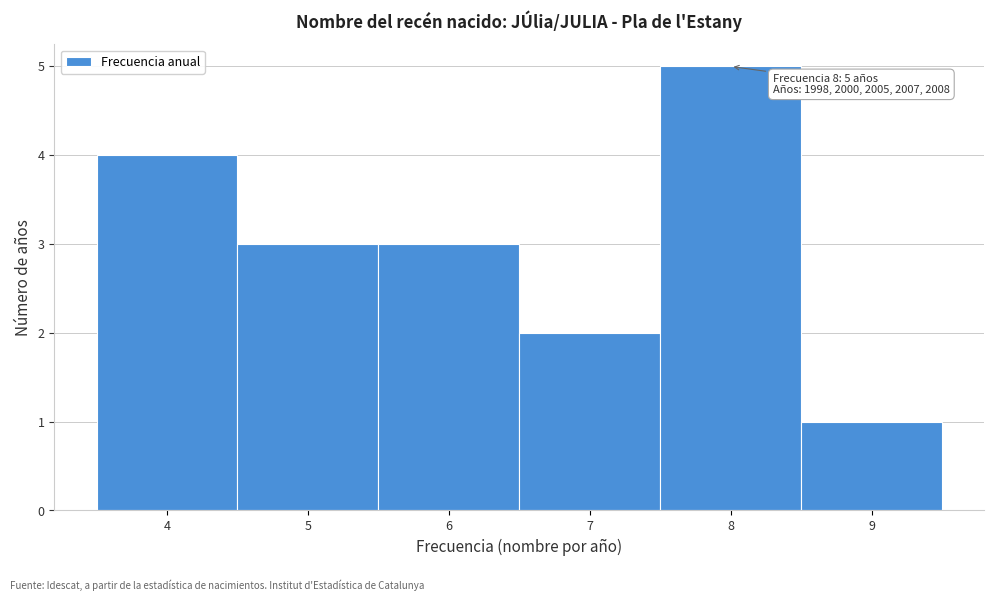

Over which range of the x-axis is the bar tallest?

7.5 to 8.5